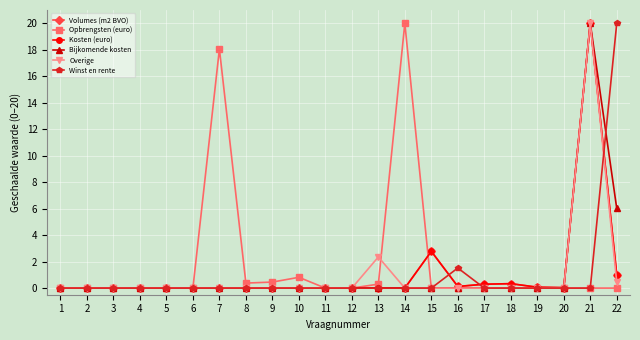

True or false: Opbrengsten (euro) and Kosten (euro) cross at least once.

True